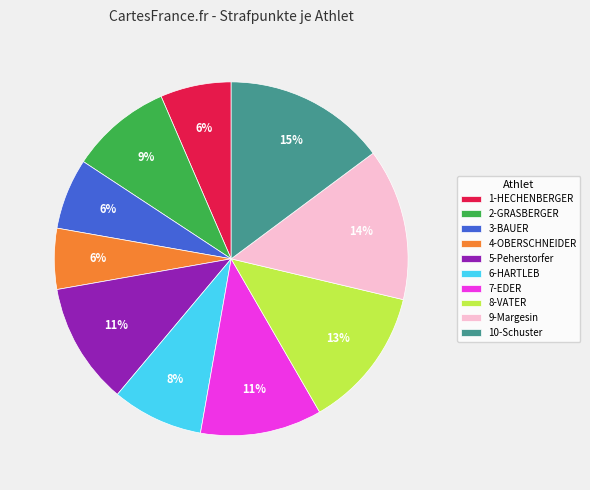

Which slice is the largest?

10-Schuster